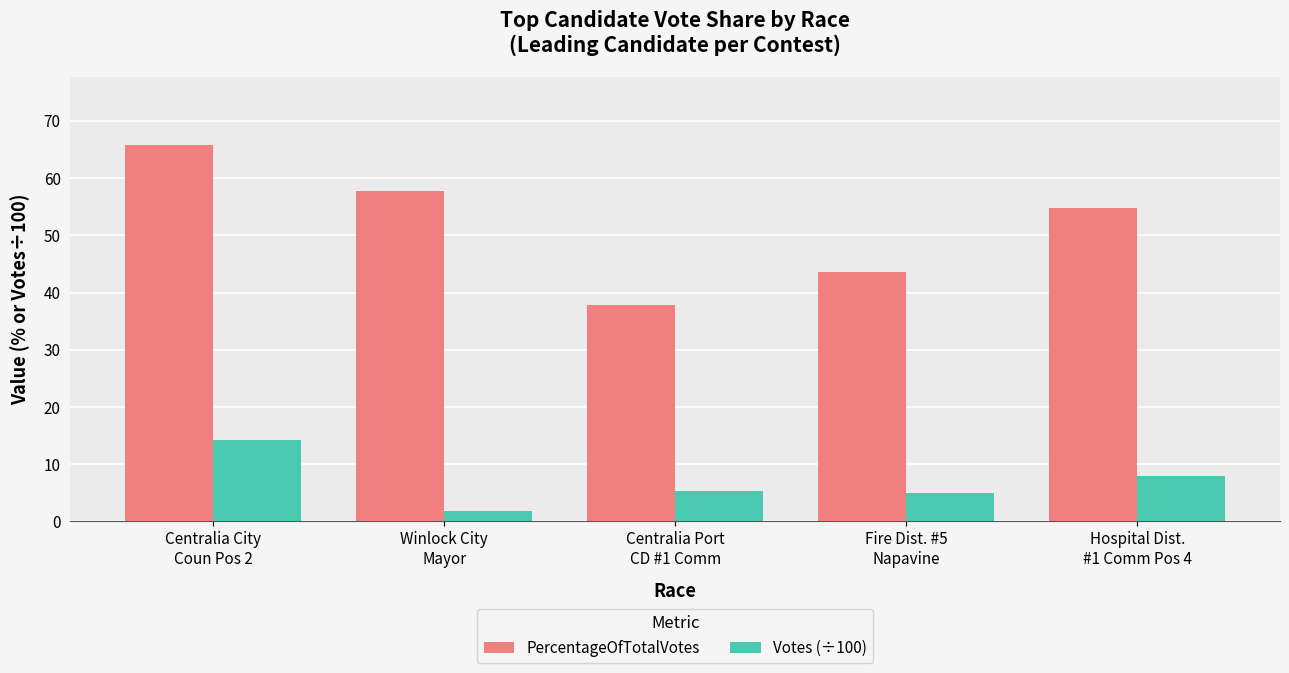

At which label does Votes (÷100) first exceed 5?

Centralia City
Coun Pos 2